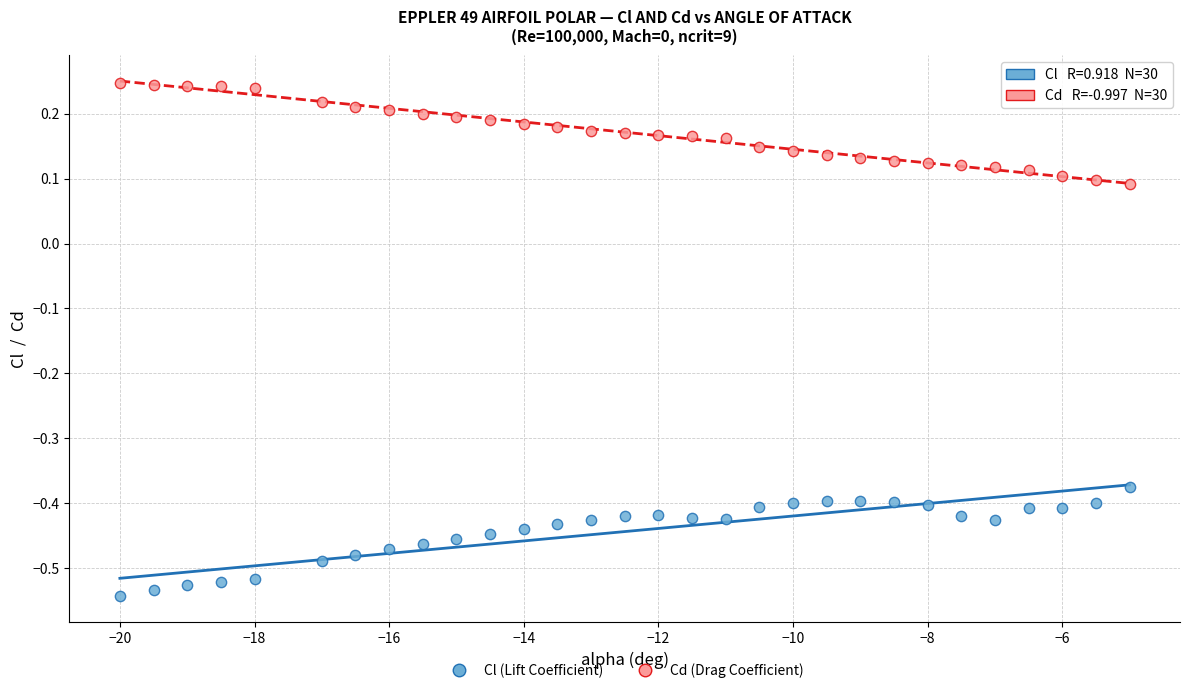

Across all data points, what is the range of Y values (max minus min)?

0.8